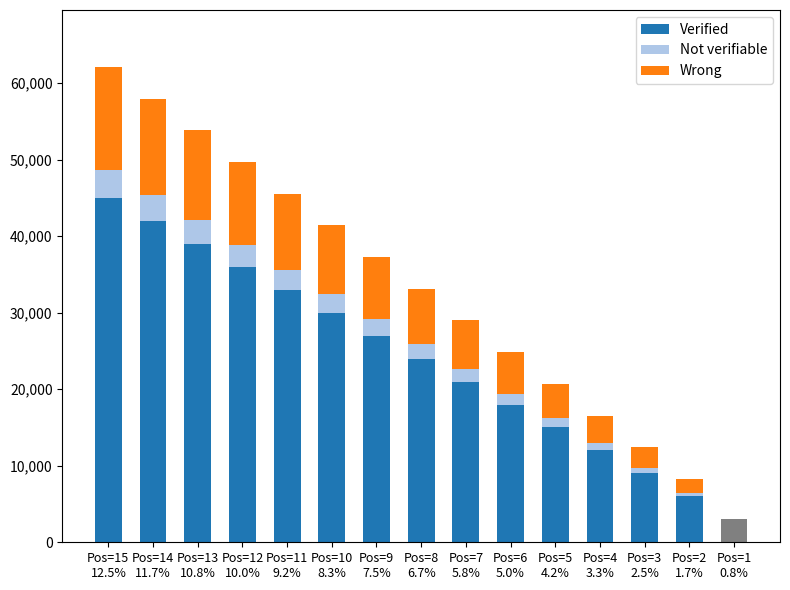

What is the difference between the highest and lowest values at Pos=3
2.5%?

8280